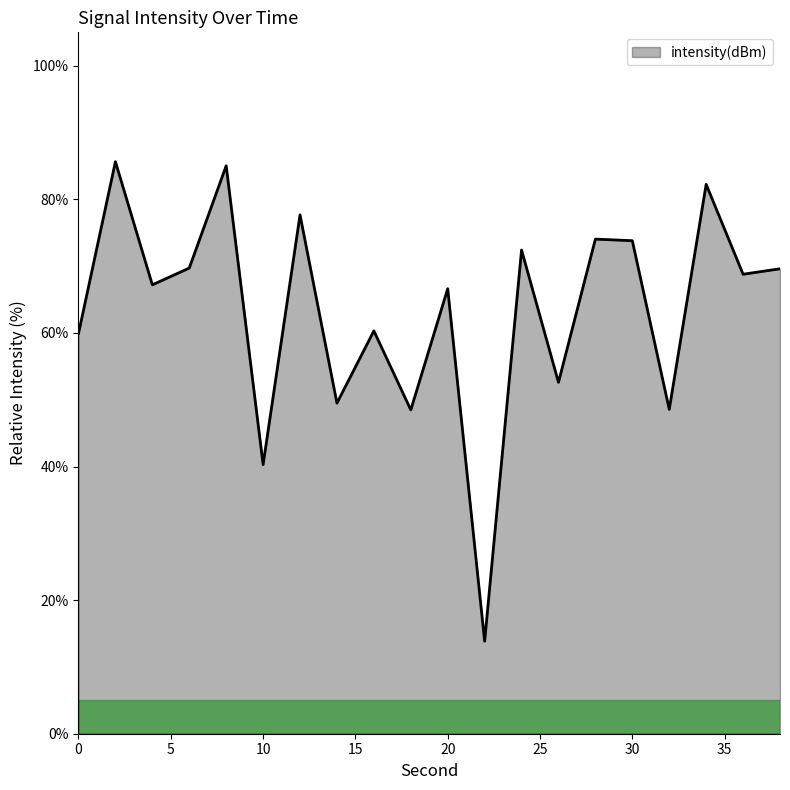

What is the difference between the maximum and minimum values?

71.8